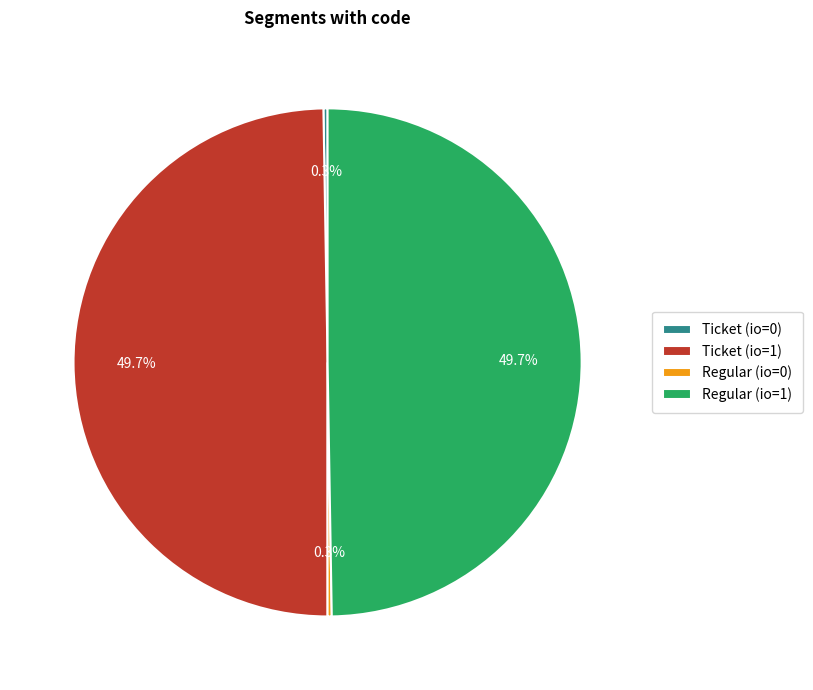

Is there any slice that represents more than half of the pie?

No